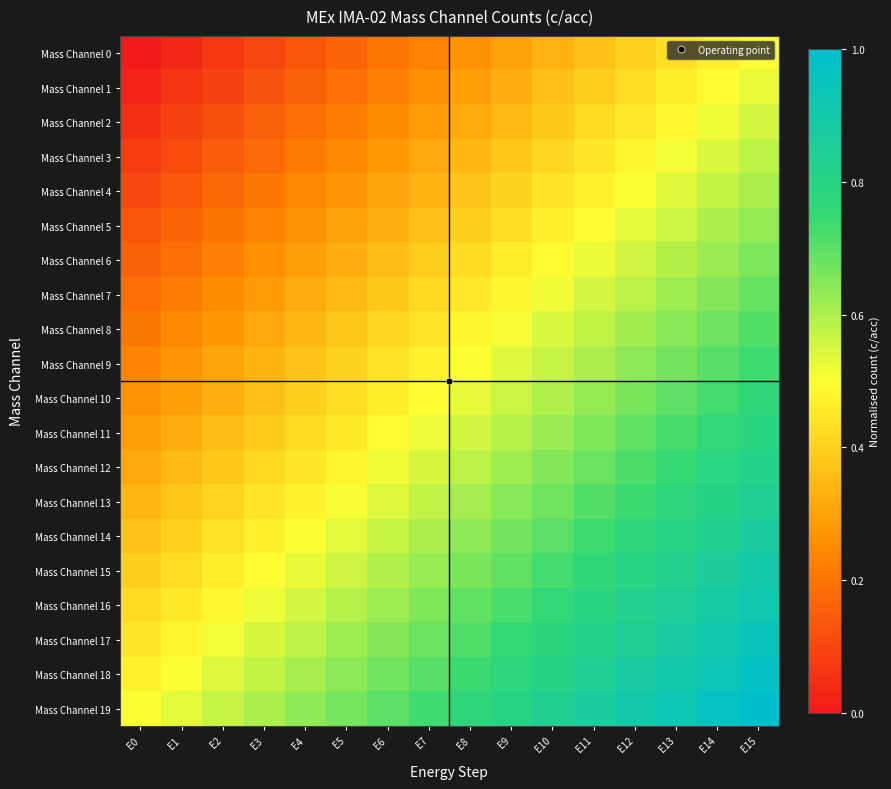

Reading left to right, transcribe all the data shown in this chart.

Mass Channel 0: E0=0.0	E1=0.0	E2=0.1	E3=0.1	E4=0.1	E5=0.2	E6=0.2	E7=0.2	E8=0.3	E9=0.3	E10=0.3	E11=0.4	E12=0.4	E13=0.4	E14=0.5	E15=0.5
Mass Channel 1: E0=0.0	E1=0.1	E2=0.1	E3=0.1	E4=0.2	E5=0.2	E6=0.2	E7=0.3	E8=0.3	E9=0.3	E10=0.4	E11=0.4	E12=0.4	E13=0.5	E14=0.5	E15=0.5
Mass Channel 2: E0=0.1	E1=0.1	E2=0.1	E3=0.2	E4=0.2	E5=0.2	E6=0.3	E7=0.3	E8=0.3	E9=0.4	E10=0.4	E11=0.4	E12=0.5	E13=0.5	E14=0.5	E15=0.6
Mass Channel 3: E0=0.1	E1=0.1	E2=0.1	E3=0.2	E4=0.2	E5=0.2	E6=0.3	E7=0.3	E8=0.3	E9=0.4	E10=0.4	E11=0.4	E12=0.5	E13=0.5	E14=0.5	E15=0.6
Mass Channel 4: E0=0.1	E1=0.1	E2=0.2	E3=0.2	E4=0.2	E5=0.3	E6=0.3	E7=0.3	E8=0.4	E9=0.4	E10=0.4	E11=0.5	E12=0.5	E13=0.5	E14=0.6	E15=0.6
Mass Channel 5: E0=0.1	E1=0.2	E2=0.2	E3=0.2	E4=0.3	E5=0.3	E6=0.3	E7=0.4	E8=0.4	E9=0.4	E10=0.5	E11=0.5	E12=0.5	E13=0.6	E14=0.6	E15=0.6
Mass Channel 6: E0=0.2	E1=0.2	E2=0.2	E3=0.3	E4=0.3	E5=0.3	E6=0.4	E7=0.4	E8=0.4	E9=0.5	E10=0.5	E11=0.5	E12=0.6	E13=0.6	E14=0.6	E15=0.7
Mass Channel 7: E0=0.2	E1=0.2	E2=0.3	E3=0.3	E4=0.3	E5=0.4	E6=0.4	E7=0.4	E8=0.5	E9=0.5	E10=0.5	E11=0.6	E12=0.6	E13=0.6	E14=0.7	E15=0.7
Mass Channel 8: E0=0.2	E1=0.2	E2=0.3	E3=0.3	E4=0.3	E5=0.4	E6=0.4	E7=0.4	E8=0.5	E9=0.5	E10=0.5	E11=0.6	E12=0.6	E13=0.6	E14=0.7	E15=0.7
Mass Channel 9: E0=0.2	E1=0.3	E2=0.3	E3=0.3	E4=0.4	E5=0.4	E6=0.4	E7=0.5	E8=0.5	E9=0.5	E10=0.6	E11=0.6	E12=0.6	E13=0.7	E14=0.7	E15=0.7
Mass Channel 10: E0=0.3	E1=0.3	E2=0.3	E3=0.4	E4=0.4	E5=0.4	E6=0.5	E7=0.5	E8=0.5	E9=0.6	E10=0.6	E11=0.6	E12=0.7	E13=0.7	E14=0.7	E15=0.8
Mass Channel 11: E0=0.3	E1=0.3	E2=0.4	E3=0.4	E4=0.4	E5=0.5	E6=0.5	E7=0.5	E8=0.6	E9=0.6	E10=0.6	E11=0.7	E12=0.7	E13=0.7	E14=0.8	E15=0.8
Mass Channel 12: E0=0.3	E1=0.3	E2=0.4	E3=0.4	E4=0.4	E5=0.5	E6=0.5	E7=0.5	E8=0.6	E9=0.6	E10=0.6	E11=0.7	E12=0.7	E13=0.7	E14=0.8	E15=0.8
Mass Channel 13: E0=0.3	E1=0.4	E2=0.4	E3=0.4	E4=0.5	E5=0.5	E6=0.5	E7=0.6	E8=0.6	E9=0.6	E10=0.7	E11=0.7	E12=0.7	E13=0.8	E14=0.8	E15=0.8
Mass Channel 14: E0=0.4	E1=0.4	E2=0.4	E3=0.5	E4=0.5	E5=0.5	E6=0.6	E7=0.6	E8=0.6	E9=0.7	E10=0.7	E11=0.7	E12=0.8	E13=0.8	E14=0.8	E15=0.9
Mass Channel 15: E0=0.4	E1=0.4	E2=0.5	E3=0.5	E4=0.5	E5=0.6	E6=0.6	E7=0.6	E8=0.7	E9=0.7	E10=0.7	E11=0.8	E12=0.8	E13=0.8	E14=0.9	E15=0.9
Mass Channel 16: E0=0.4	E1=0.5	E2=0.5	E3=0.5	E4=0.6	E5=0.6	E6=0.6	E7=0.7	E8=0.7	E9=0.7	E10=0.8	E11=0.8	E12=0.8	E13=0.9	E14=0.9	E15=0.9
Mass Channel 17: E0=0.4	E1=0.5	E2=0.5	E3=0.5	E4=0.6	E5=0.6	E6=0.6	E7=0.7	E8=0.7	E9=0.7	E10=0.8	E11=0.8	E12=0.8	E13=0.9	E14=0.9	E15=0.9
Mass Channel 18: E0=0.5	E1=0.5	E2=0.5	E3=0.6	E4=0.6	E5=0.6	E6=0.7	E7=0.7	E8=0.7	E9=0.8	E10=0.8	E11=0.8	E12=0.9	E13=0.9	E14=0.9	E15=1.0
Mass Channel 19: E0=0.5	E1=0.5	E2=0.6	E3=0.6	E4=0.6	E5=0.7	E6=0.7	E7=0.7	E8=0.8	E9=0.8	E10=0.8	E11=0.9	E12=0.9	E13=0.9	E14=1.0	E15=1.0